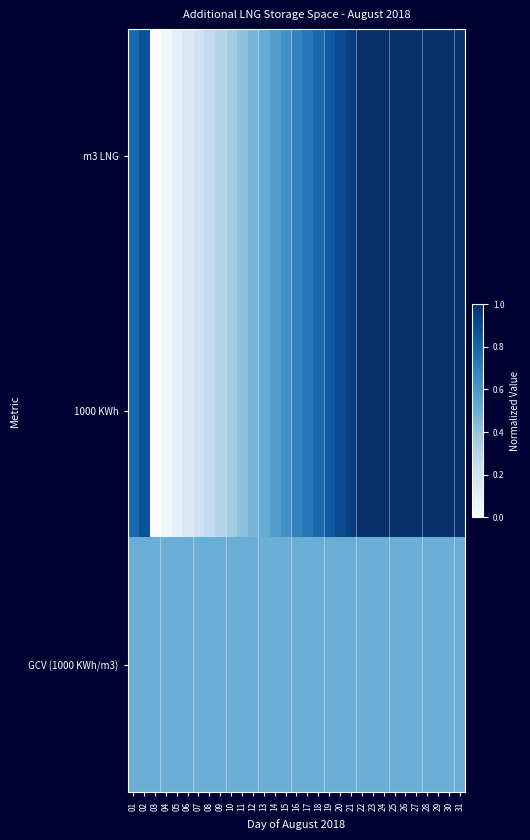

What is the total value across all series at 06?

0.8